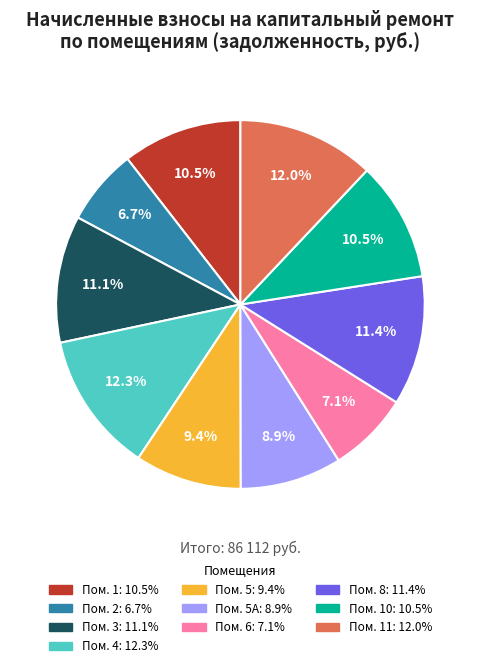

How many slices are in this pie chart?

10